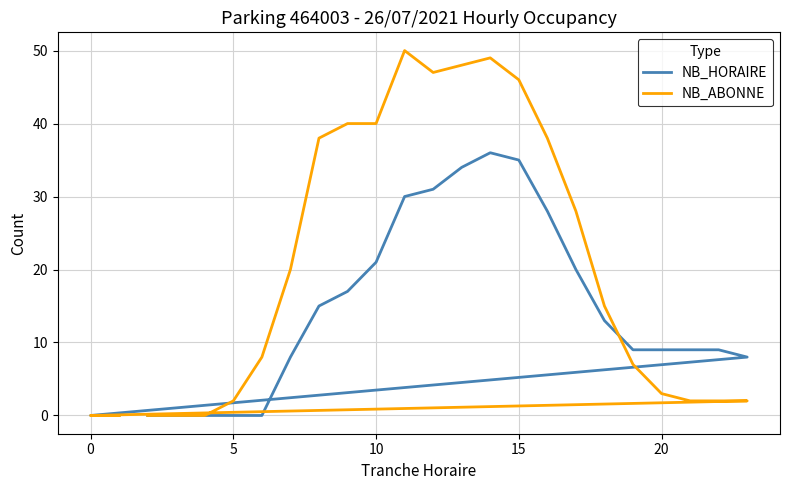

True or false: NB_HORAIRE has more than 0 points higher than both neighbors.

True